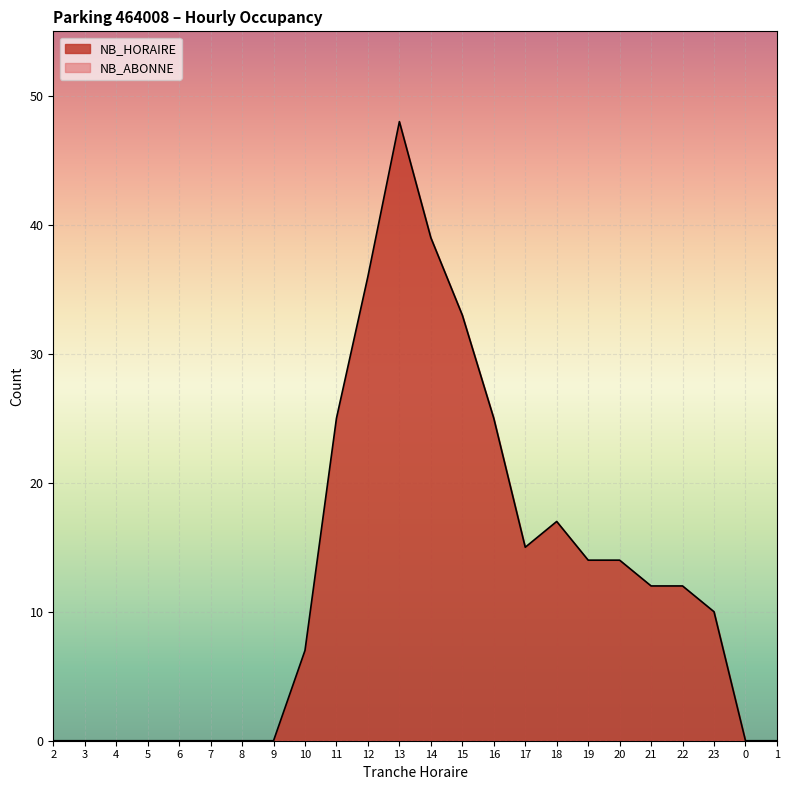

True or false: the data shows 33 at 15.

True